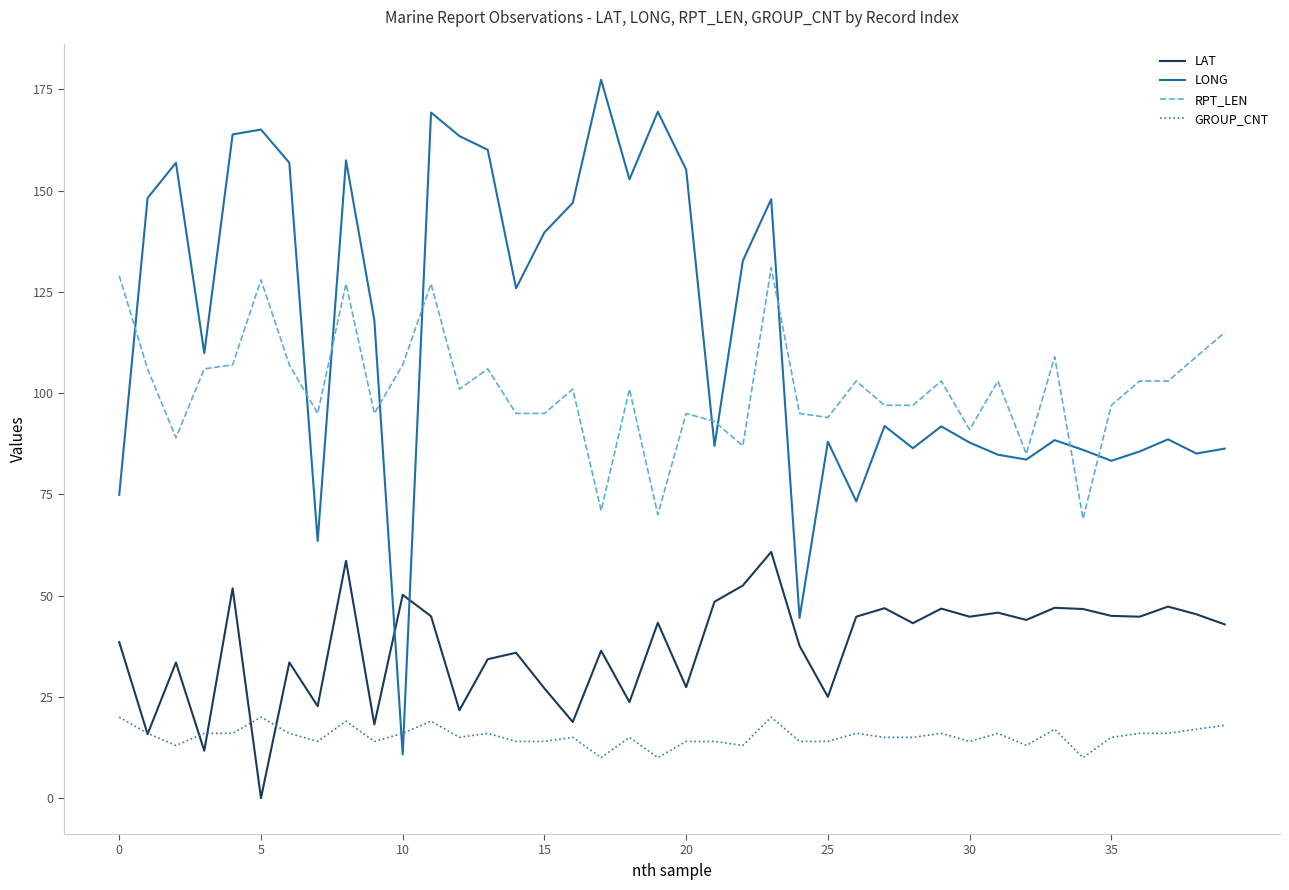

True or false: LONG has more than 2 interior local peaks.

True